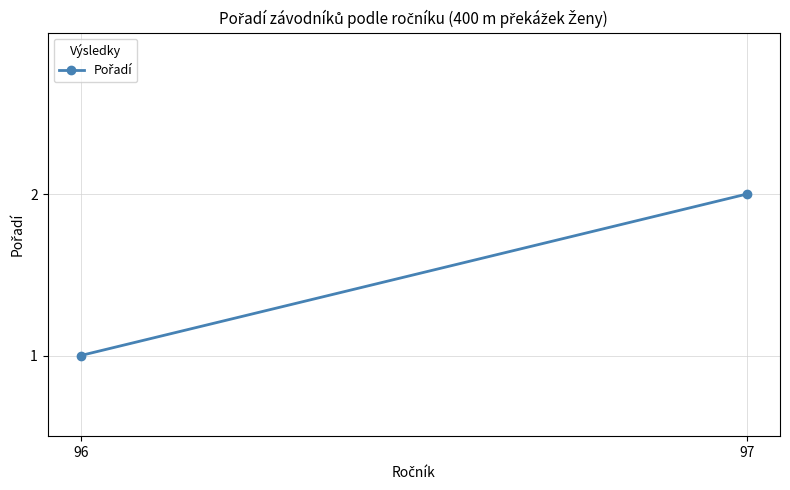

What is the value of the 2nd point from the left?

2